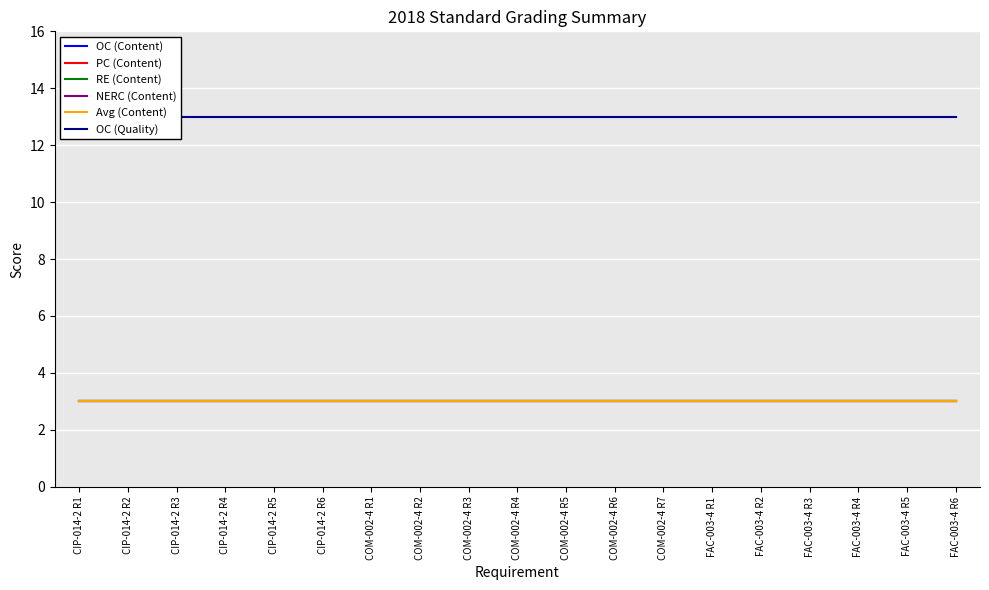

At which label is RE (Content) closest to 3?

CIP-014-2 R1